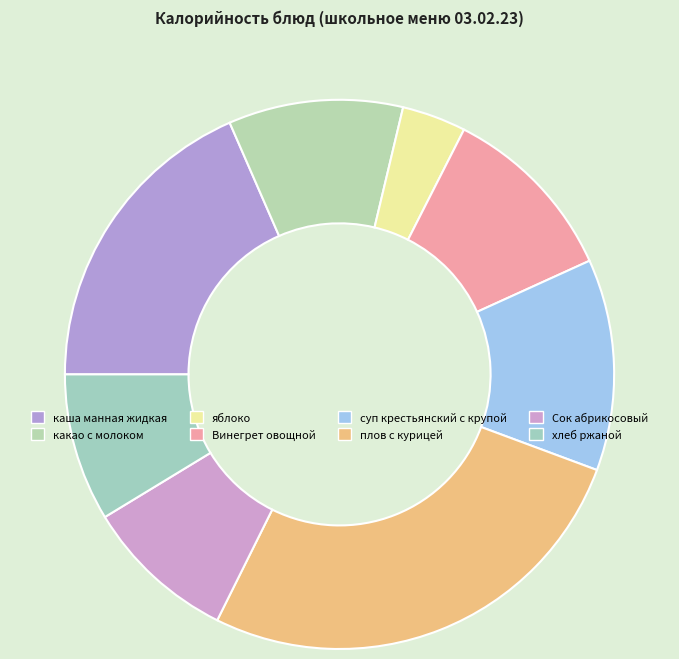

Which slice is the largest?

плов с курицей